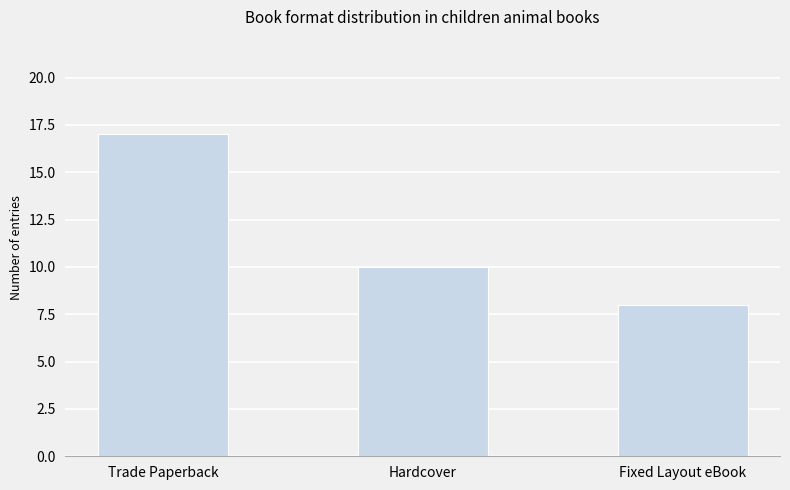

List the labels in order of value, largest first.

Trade Paperback, Hardcover, Fixed Layout eBook